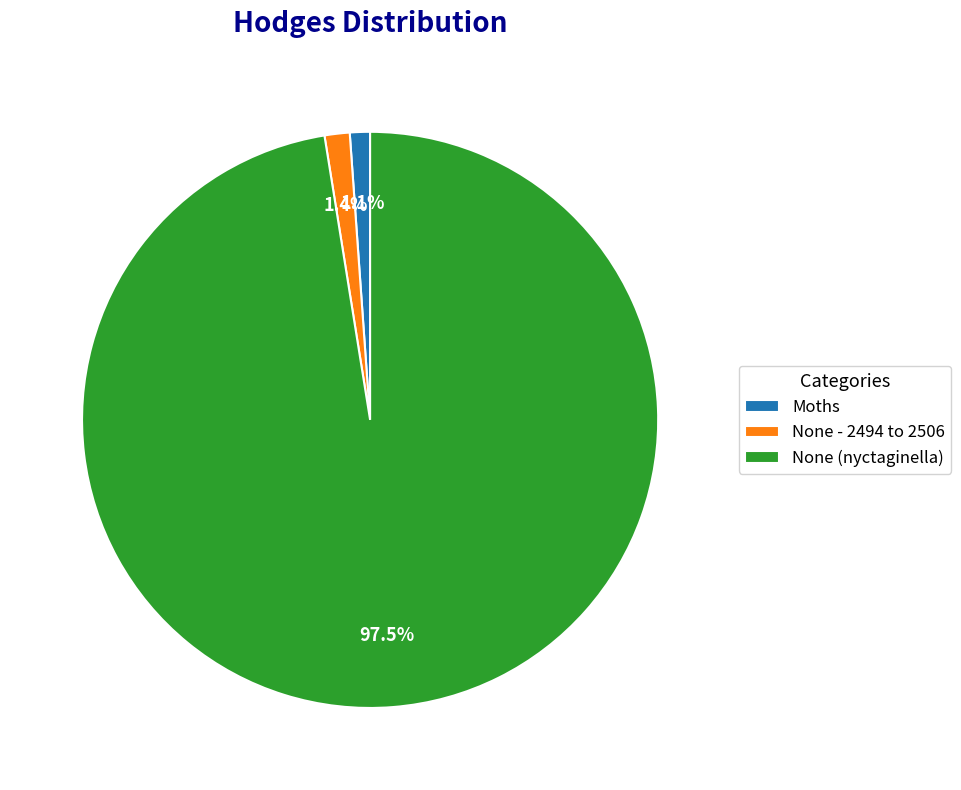

How much of the chart is everything except Moths?

98.9%